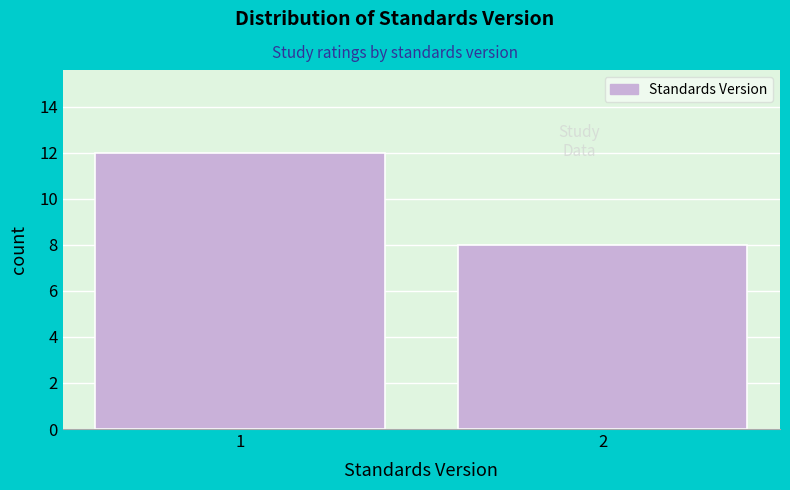

Reading right to left, transcribe all the data shown in this chart.

2=8	1=12